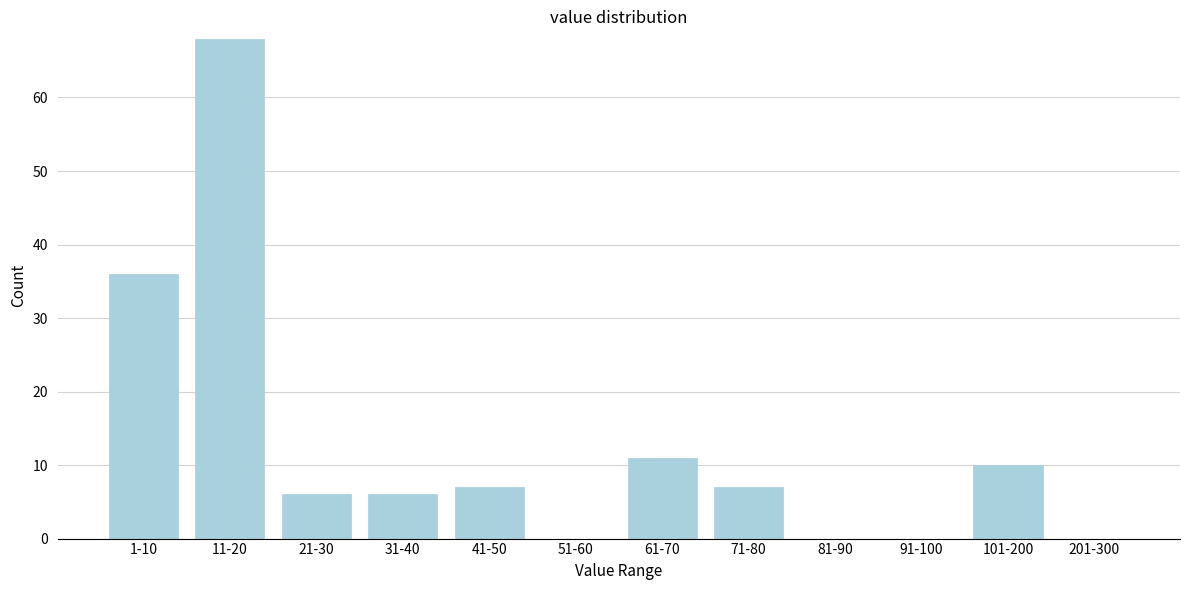

Reading left to right, extract all data points from this chart.

1-10=36	11-20=68	21-30=6	31-40=6	41-50=7	51-60=0	61-70=11	71-80=7	81-90=0	91-100=0	101-200=10	201-300=0